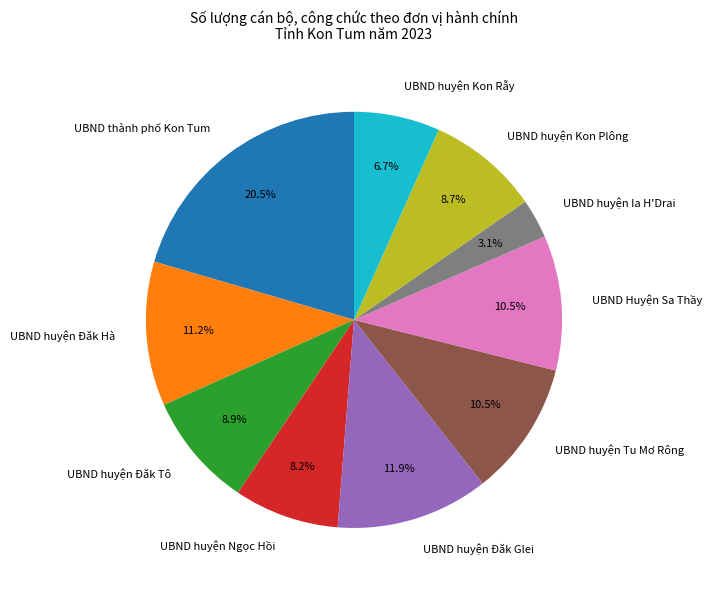

What is the largest slice in the pie chart?

UBND thành phố Kon Tum